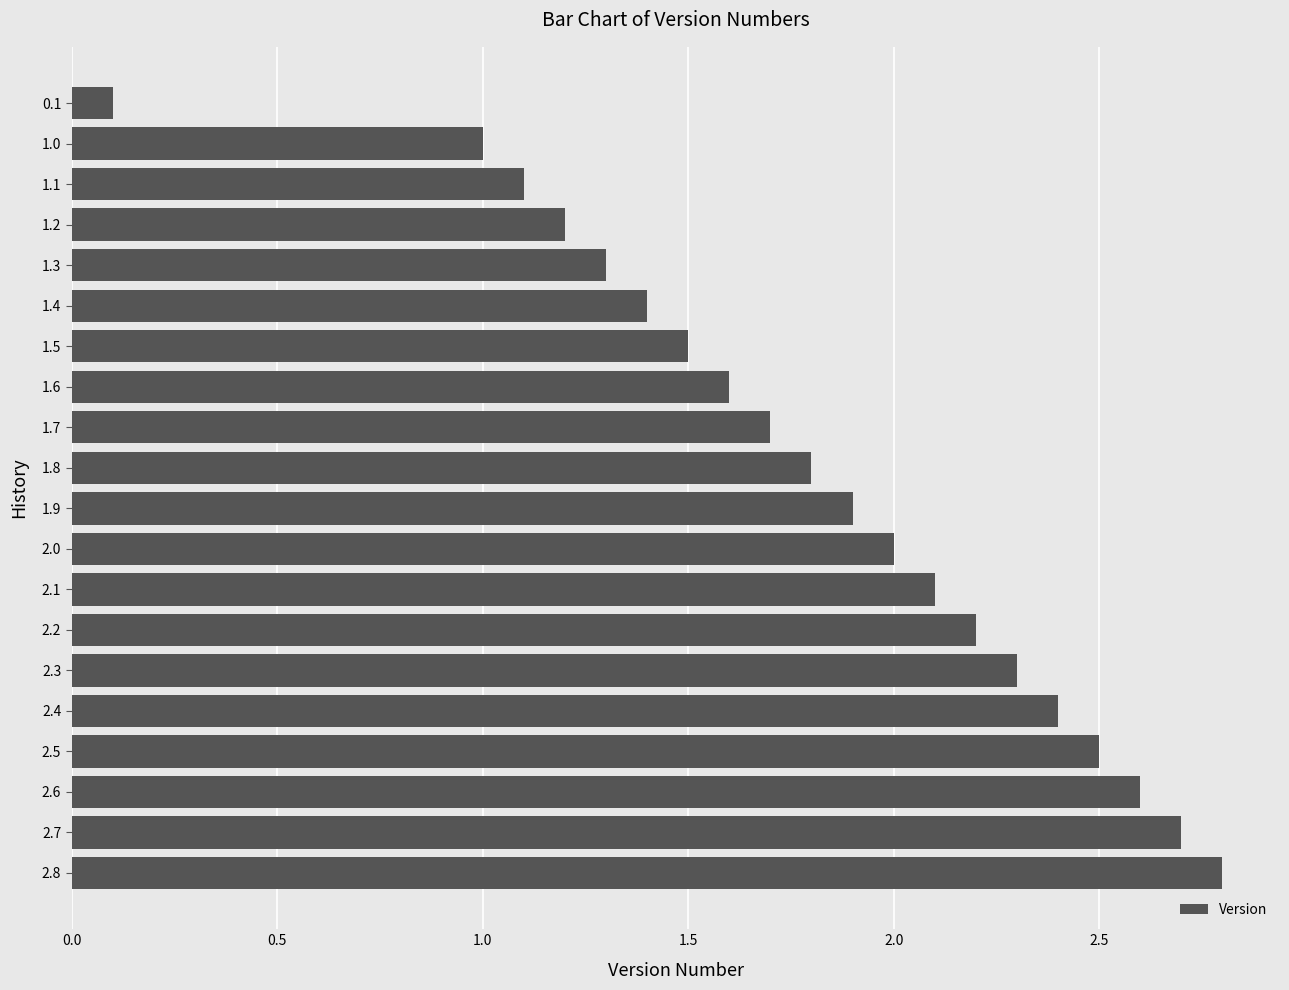

What is the sum of the values at 1.9 and 1.7?

3.6